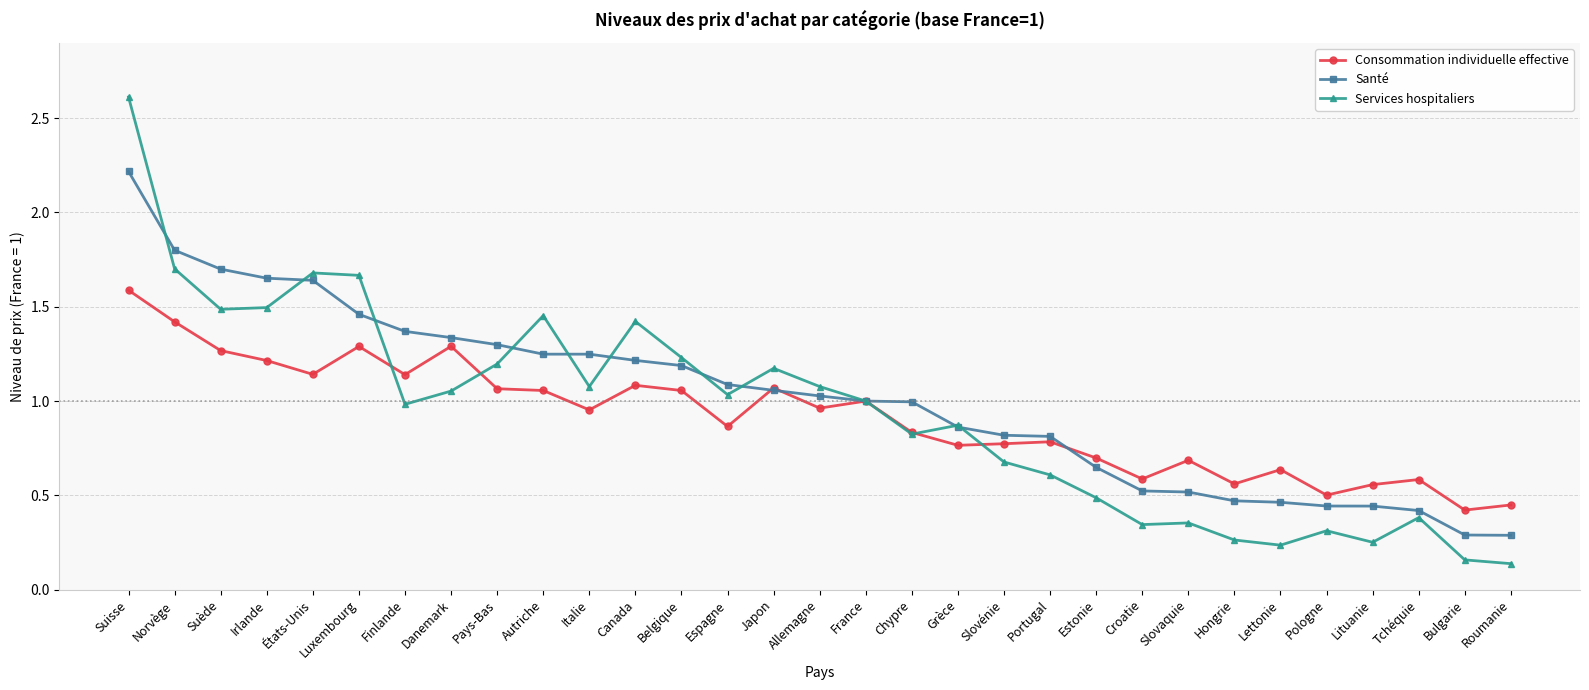

What is the label of the 19th point from the left?

Grèce